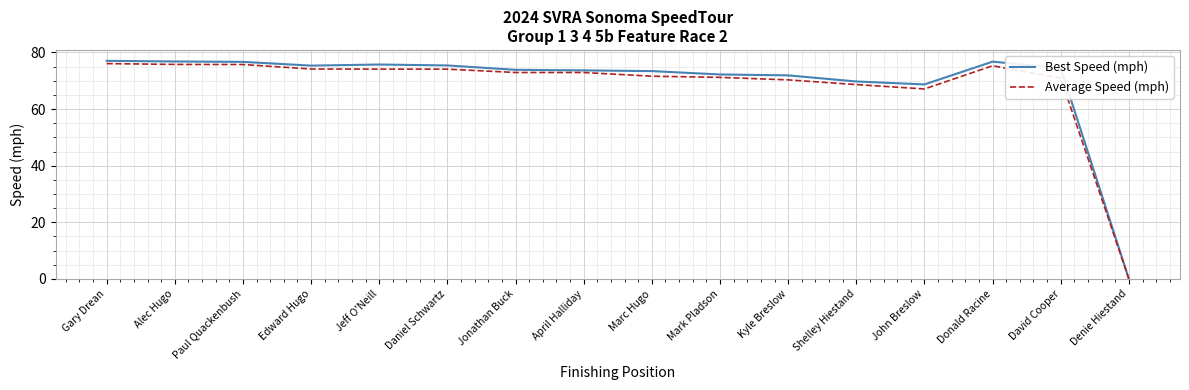

Which category has the lowest value in the Best Speed (mph) series?

Denie Hiestand